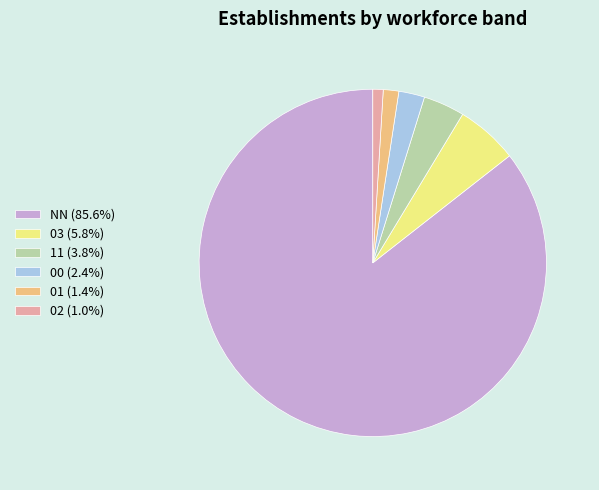

What is the ratio of the value at 01 to the value at 11?

0.4